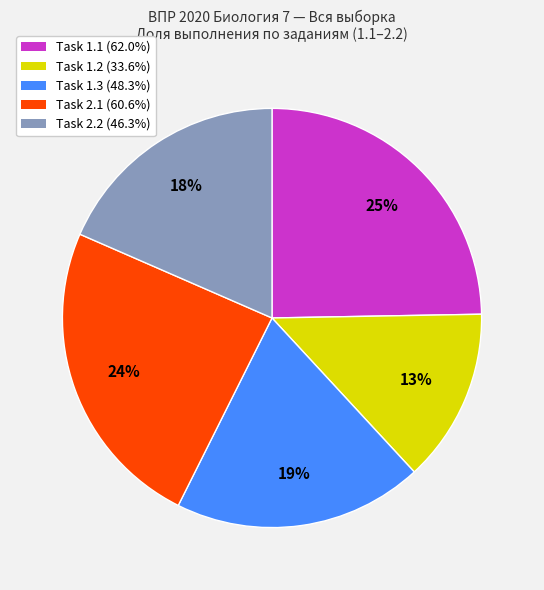

What is the ratio of the value at Task 2.2 (46.3%) to the value at Task 1.2 (33.6%)?

1.4